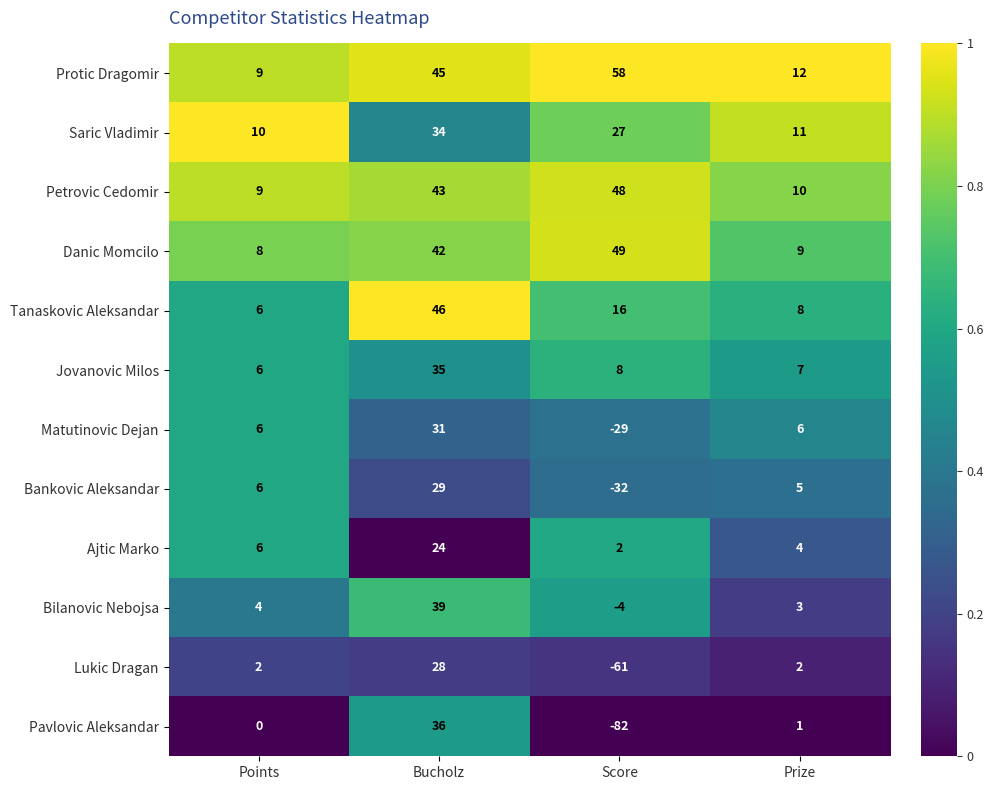

What is the sum of the Petrovic Cedomir values at Bucholz and Points?

52